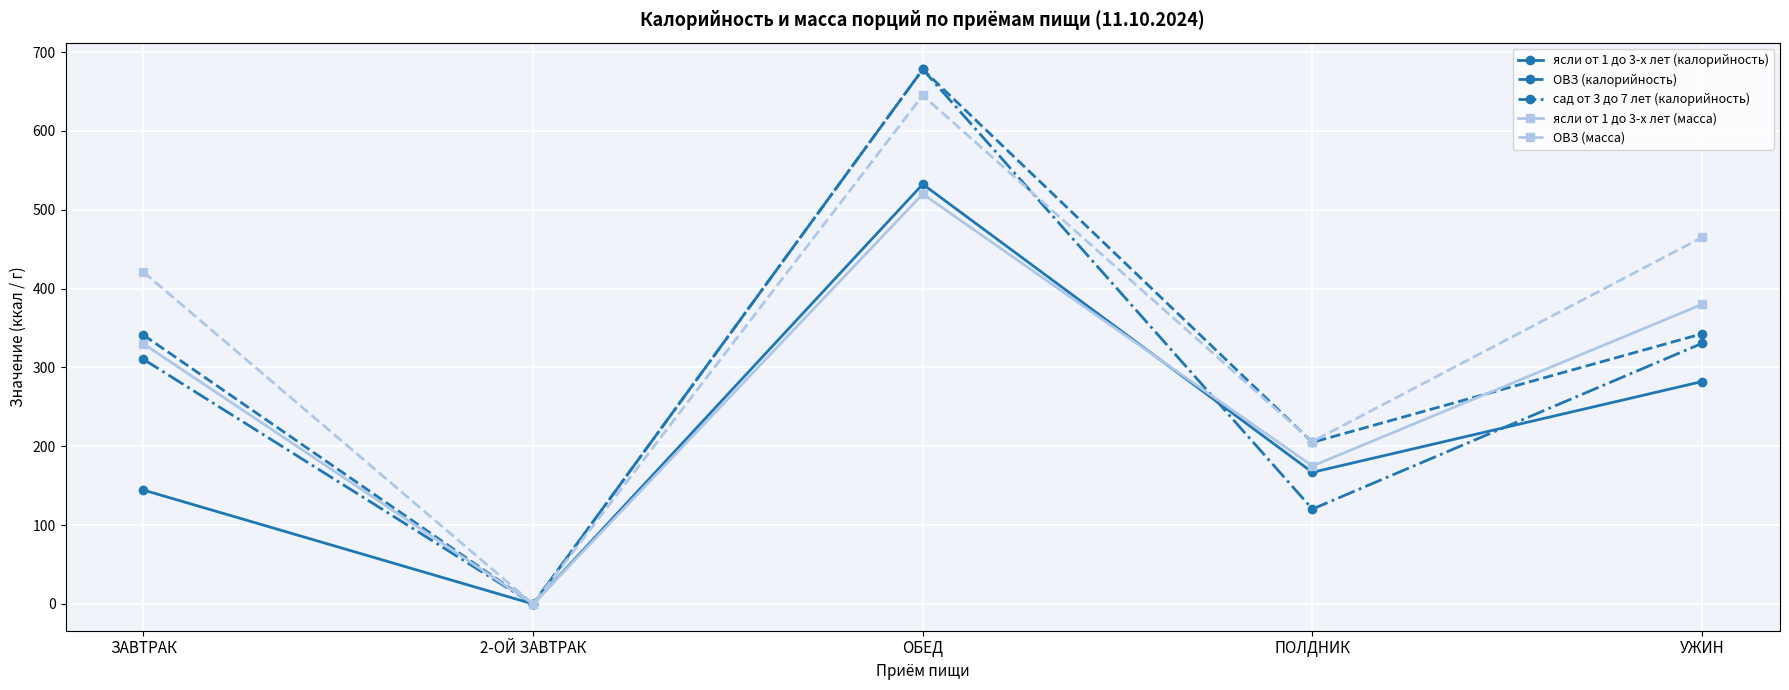

What is the difference between the second highest and minimum values in the ясли от 1 до 3-х лет (калорийность) series?

282.1